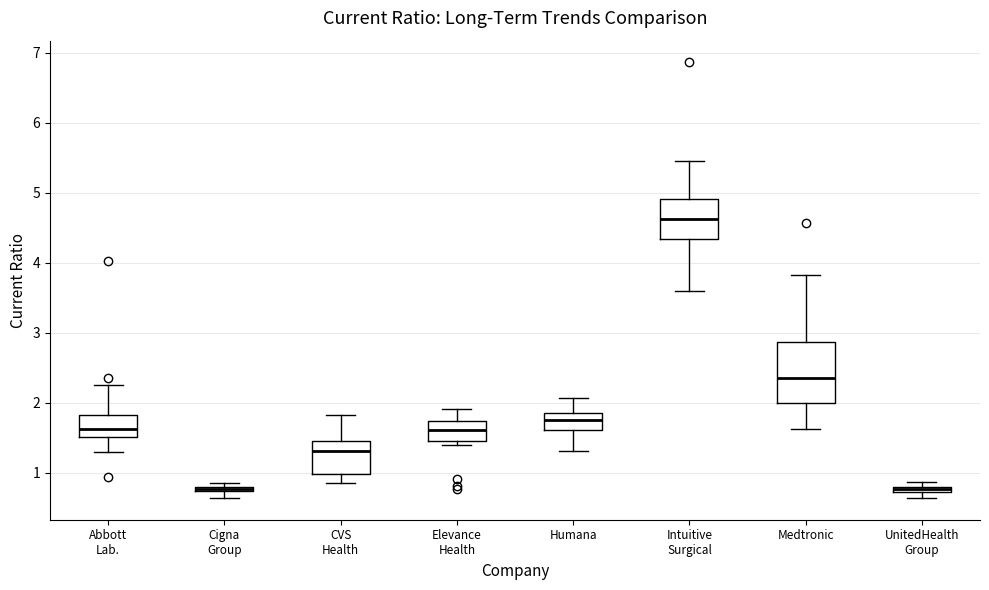

Comparing the boxes themselves (not the whiskers), which one is the tallest?

Medtronic